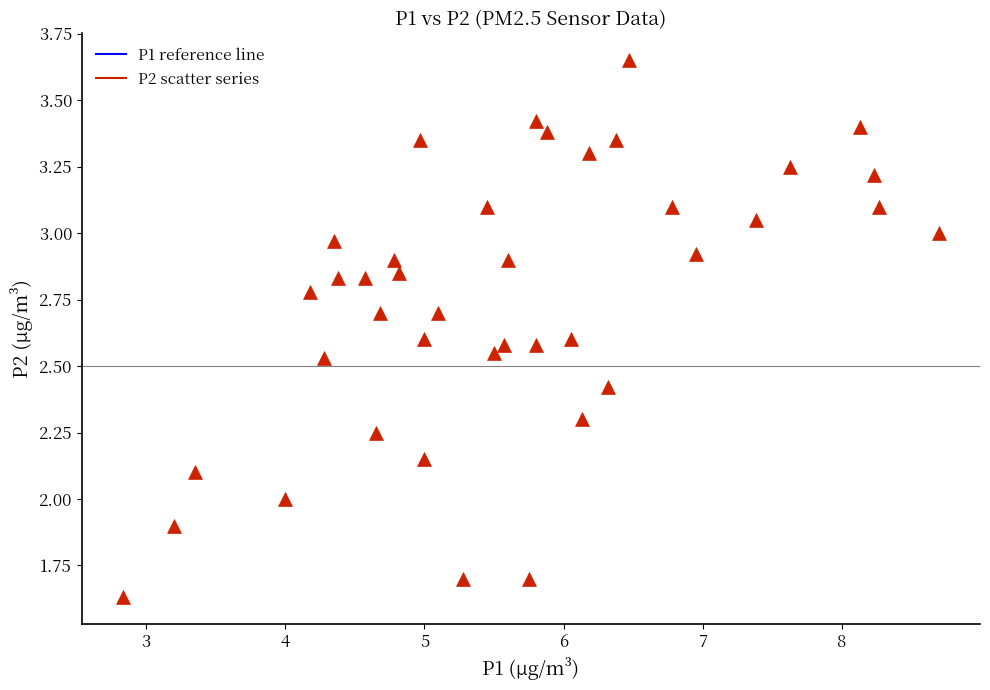

What is the range of X values (max minus min)?

5.9